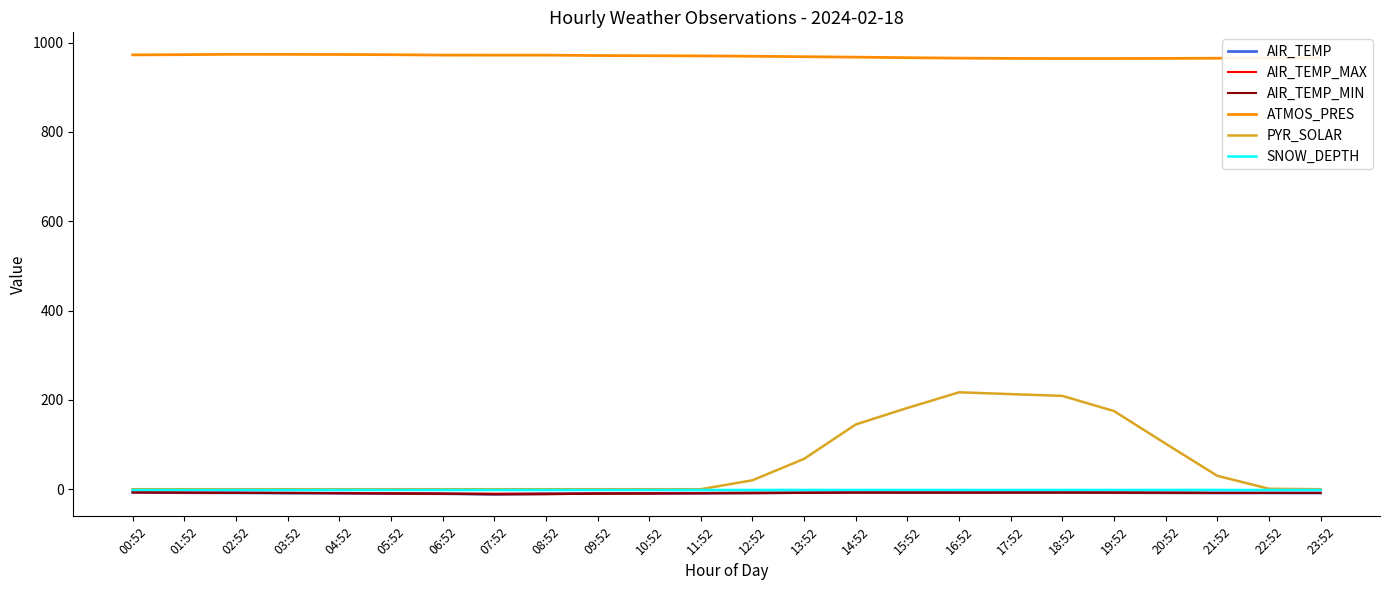

Between 04:52 and 19:52, which series saw the biggest shift?

PYR_SOLAR